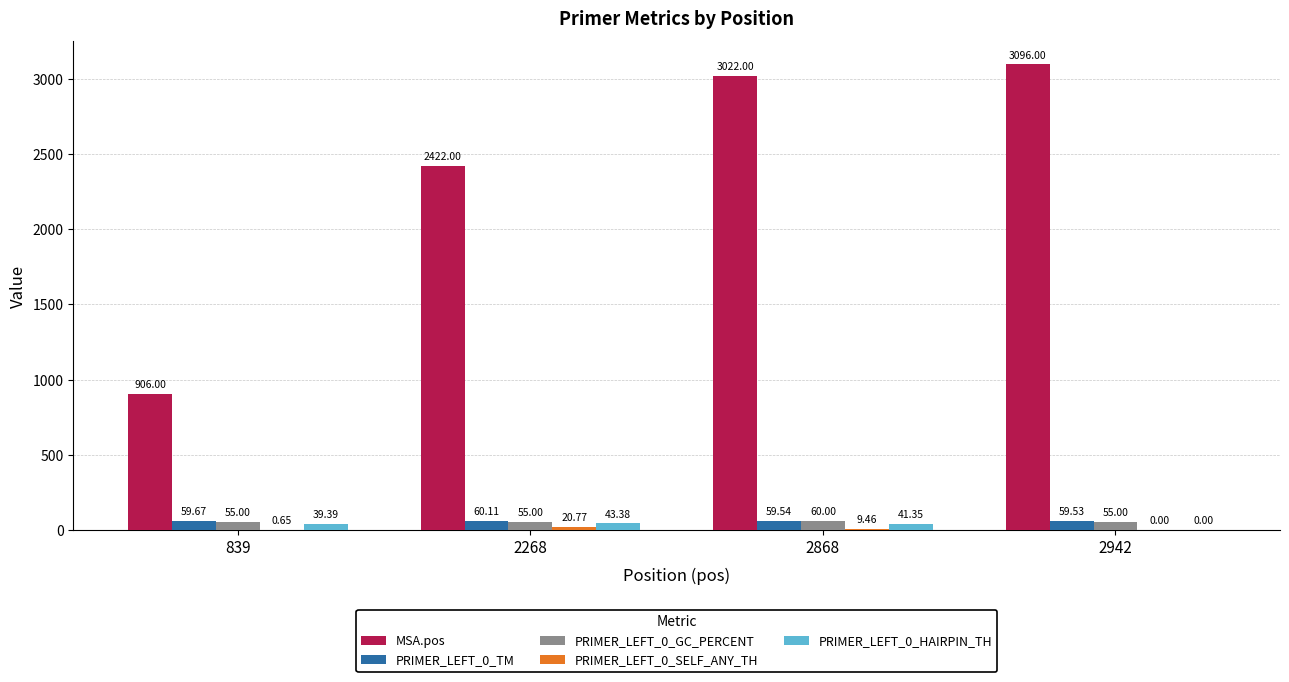

How many groups of bars are there?

4